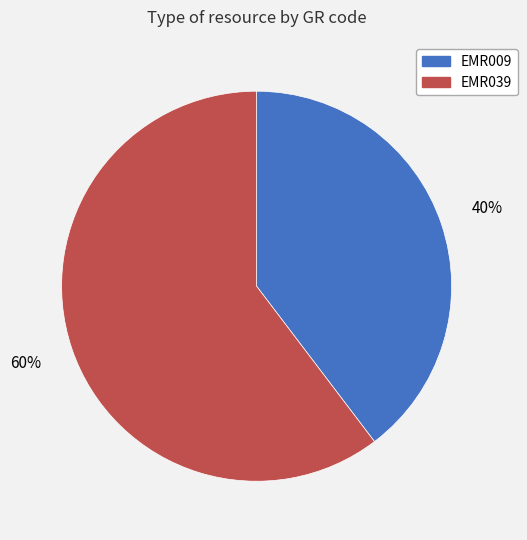

Which category accounts for the majority?

EMR039